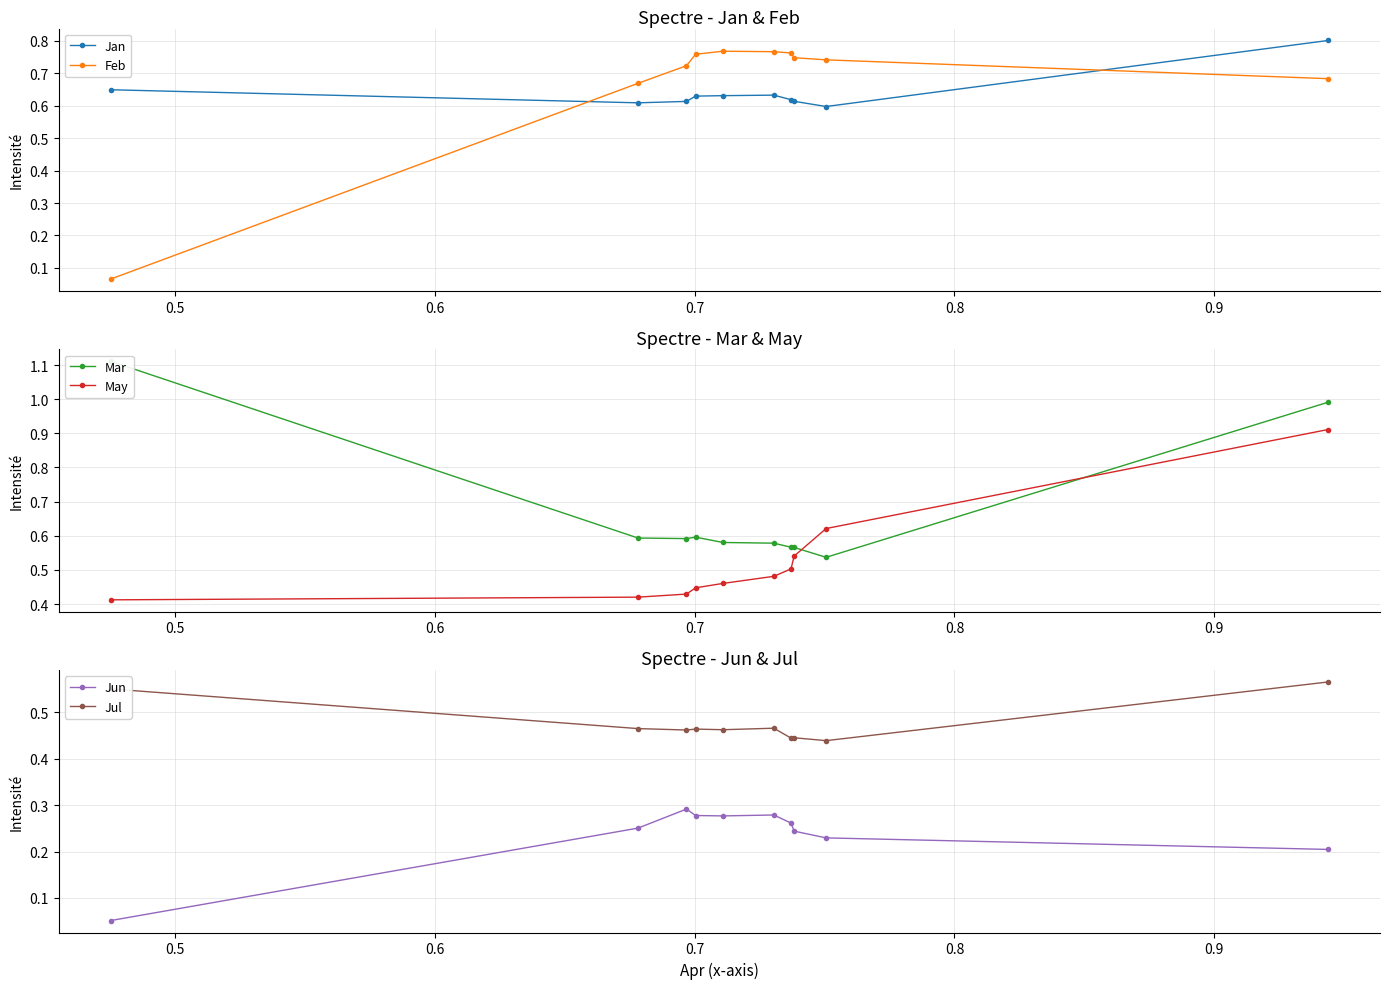

After their last crossing, which series has the higher values: Feb or Jan?

Jan